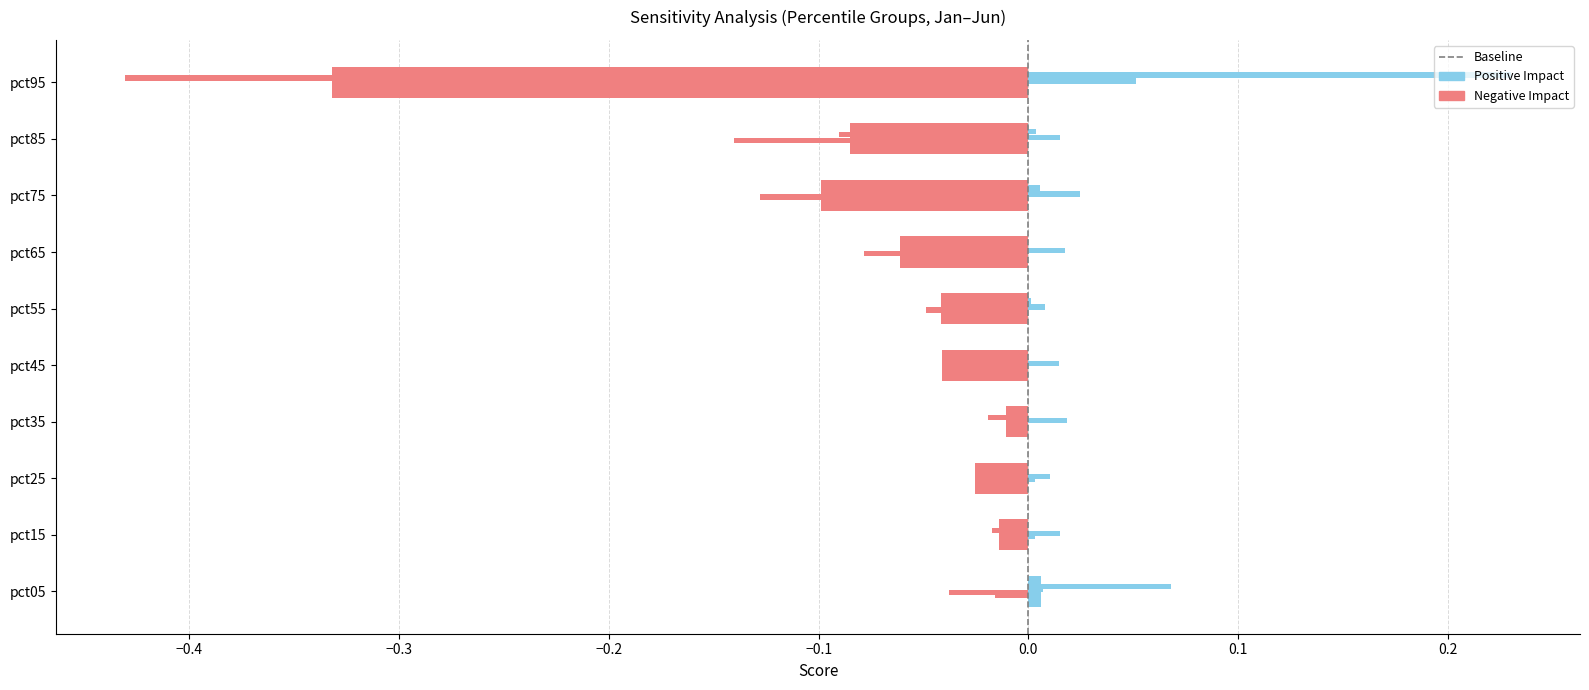

Rank the series at pct85 from lowest to highest value.

Mar, May, Jan, Feb, Jun, Apr